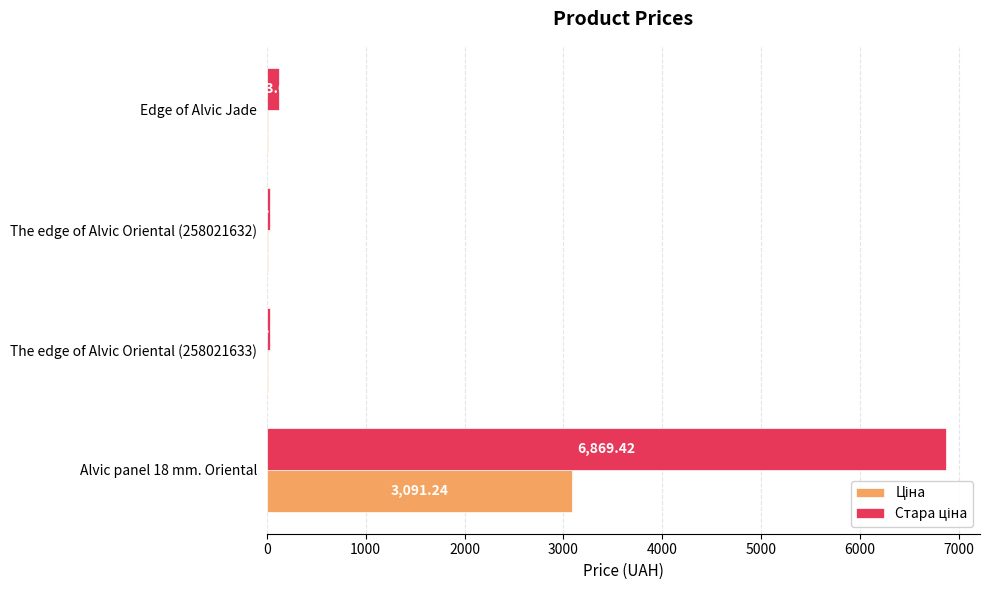

At which category is the sum across all series the highest?

Alvic panel 18 mm. Oriental